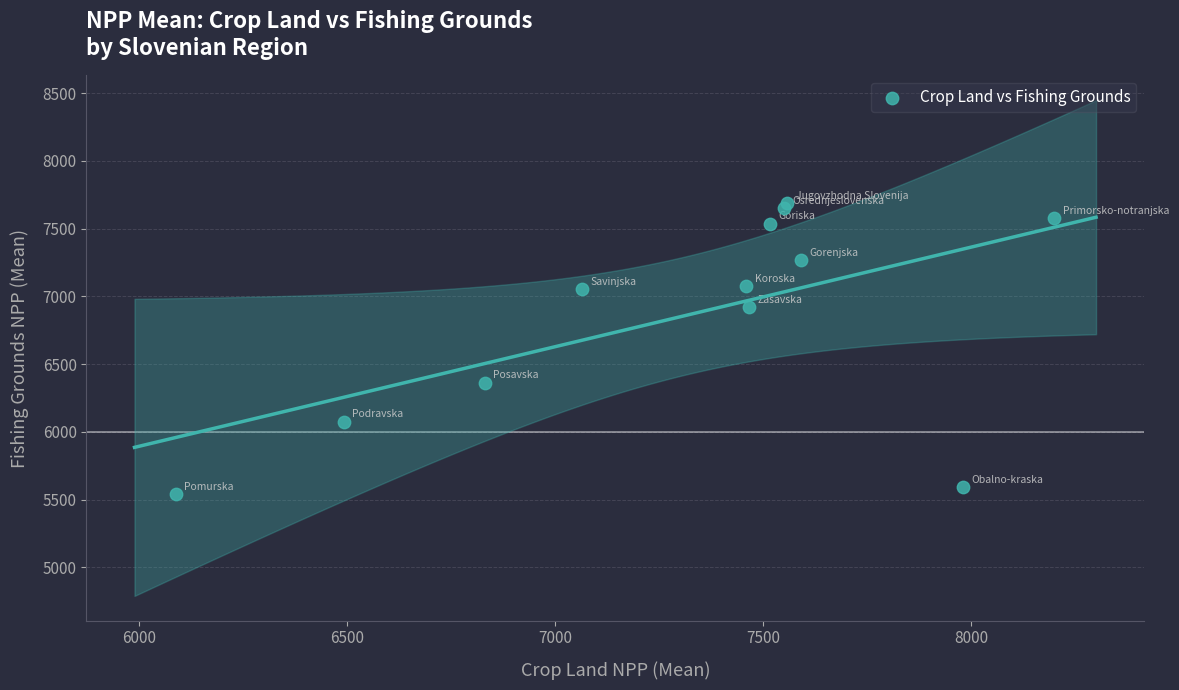

What Y value in the scatter plot is closest to 6612?

6364.4